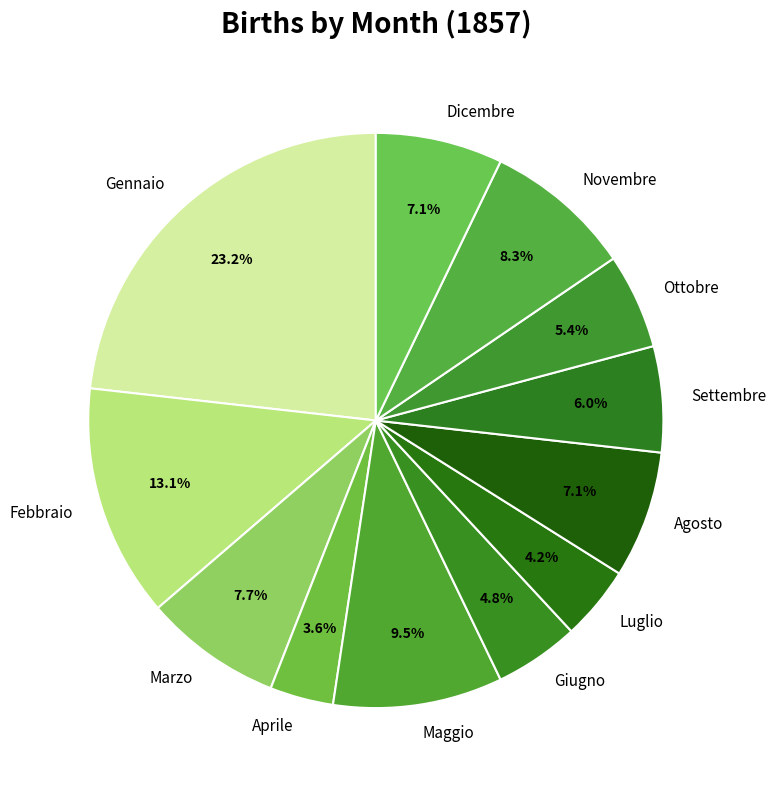

Is the sum of Marzo and Febbraio greater than half?

No